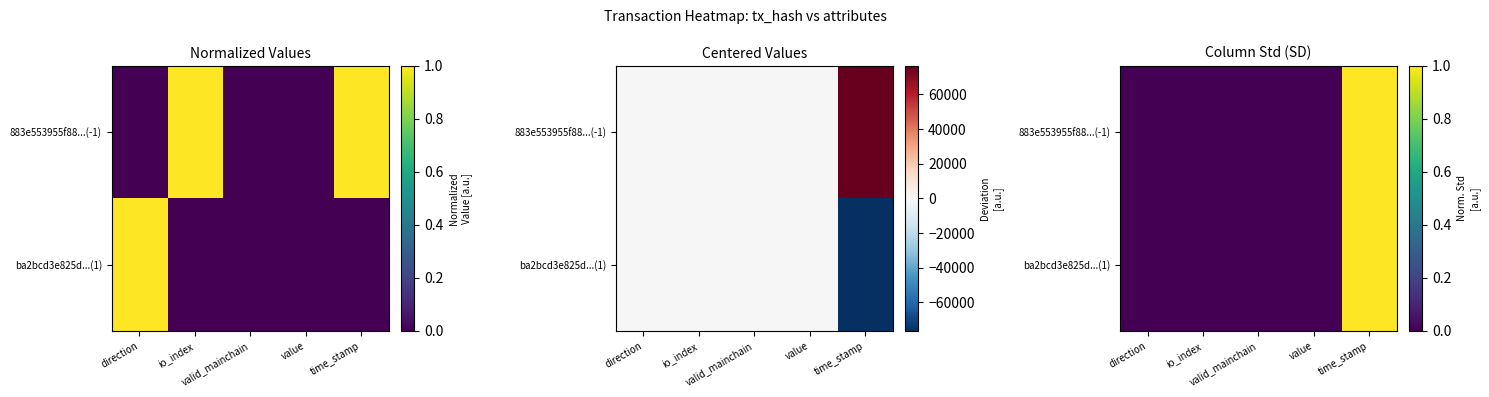

The value of 883e553955f88...(-1) at value is 0.0. True or false?

True